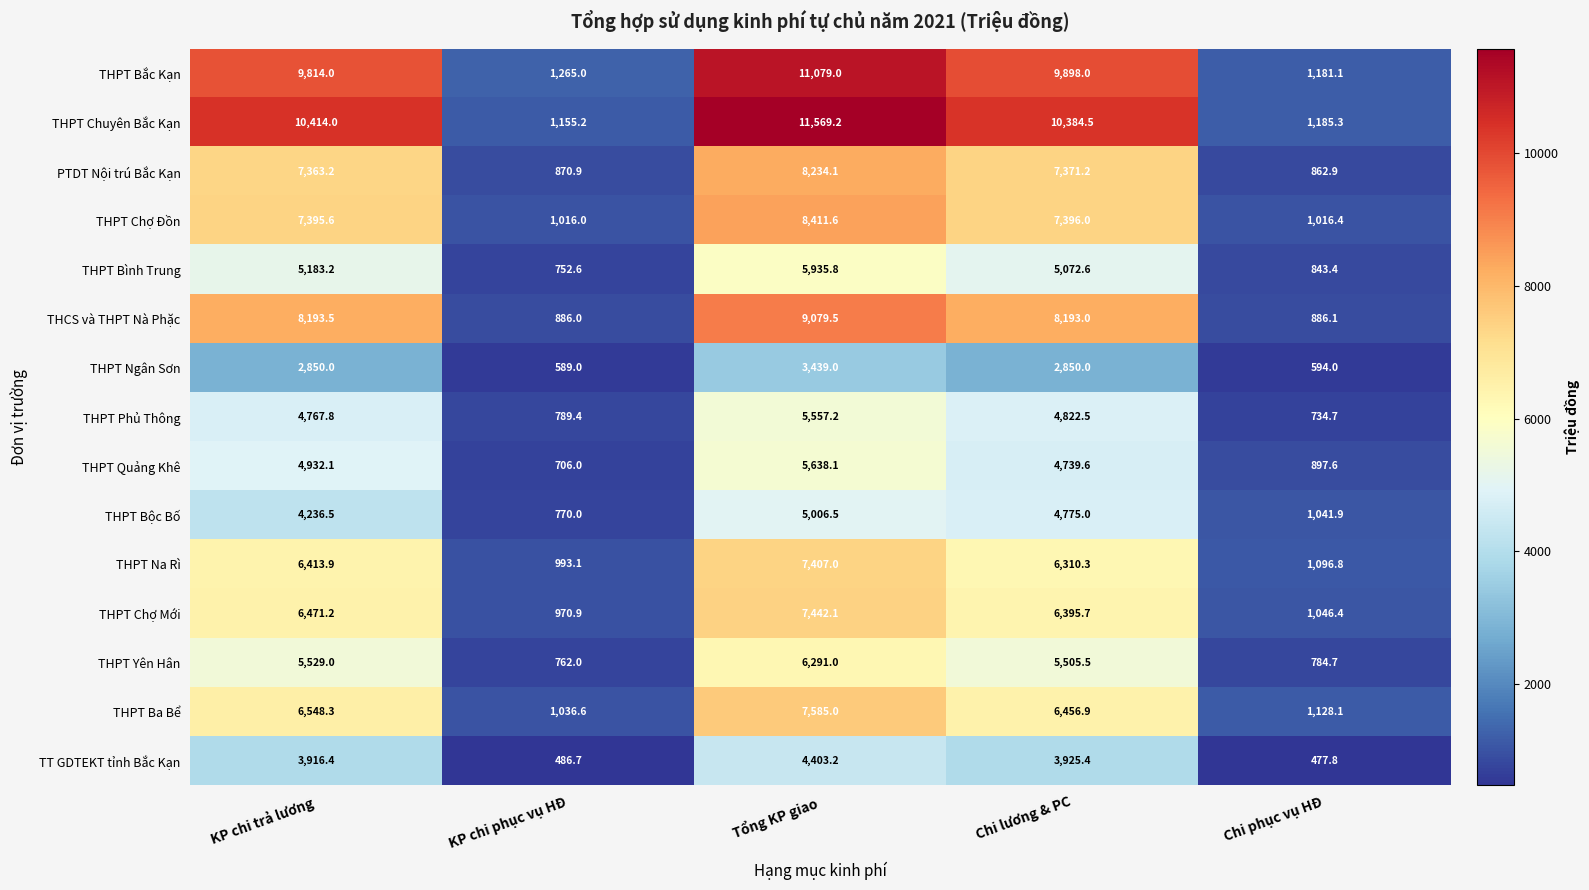

What is the difference between the maximum and minimum values in the THPT Ba Bể series?

6548.4